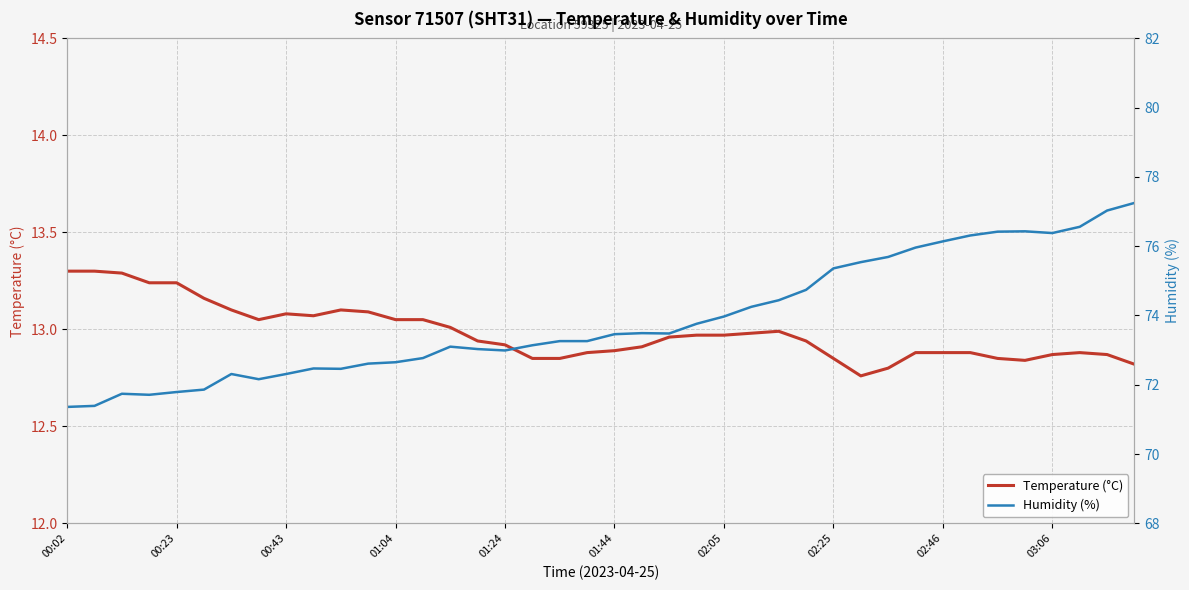

True or false: humidity and temperature cross at least once.

False